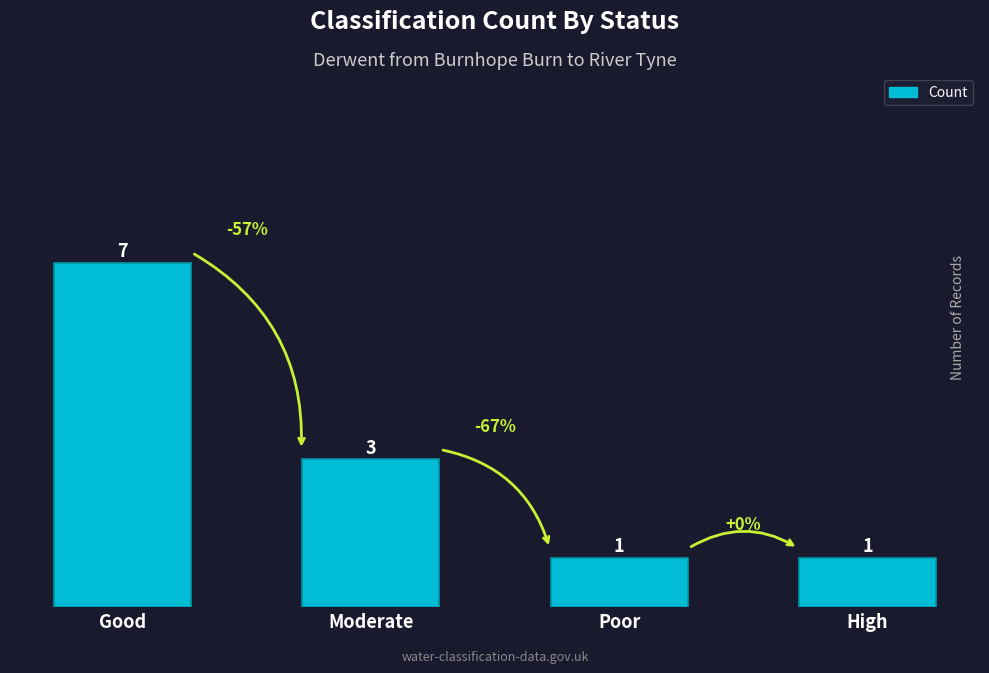

What is the smallest value displayed?

1